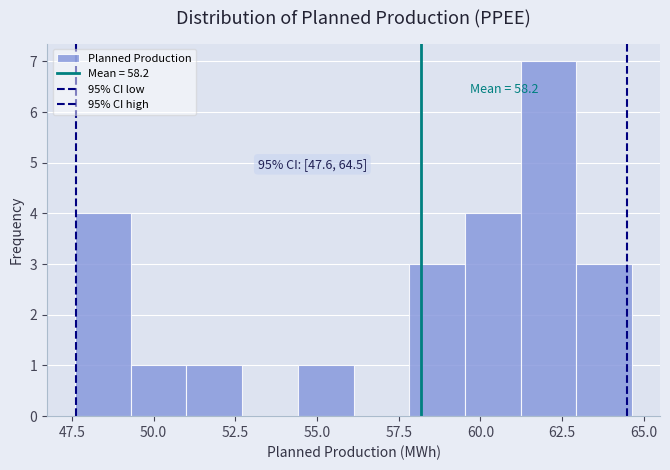

Around what value on the x-axis is the tallest bar? Give the approximate position of its centre, as read against the axis.

62.0